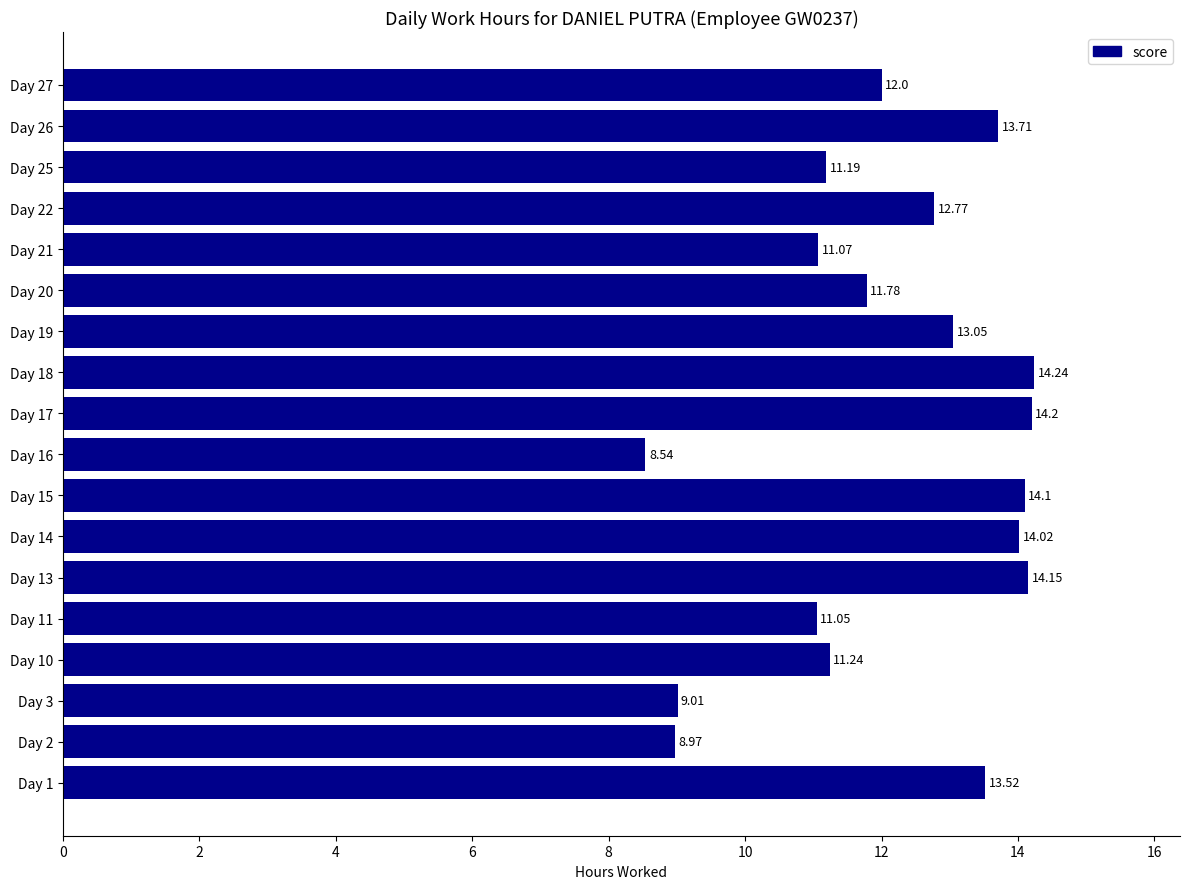

List the labels in order of value, largest first.

Day 18, Day 17, Day 13, Day 15, Day 14, Day 26, Day 1, Day 19, Day 22, Day 27, Day 20, Day 10, Day 25, Day 21, Day 11, Day 3, Day 2, Day 16